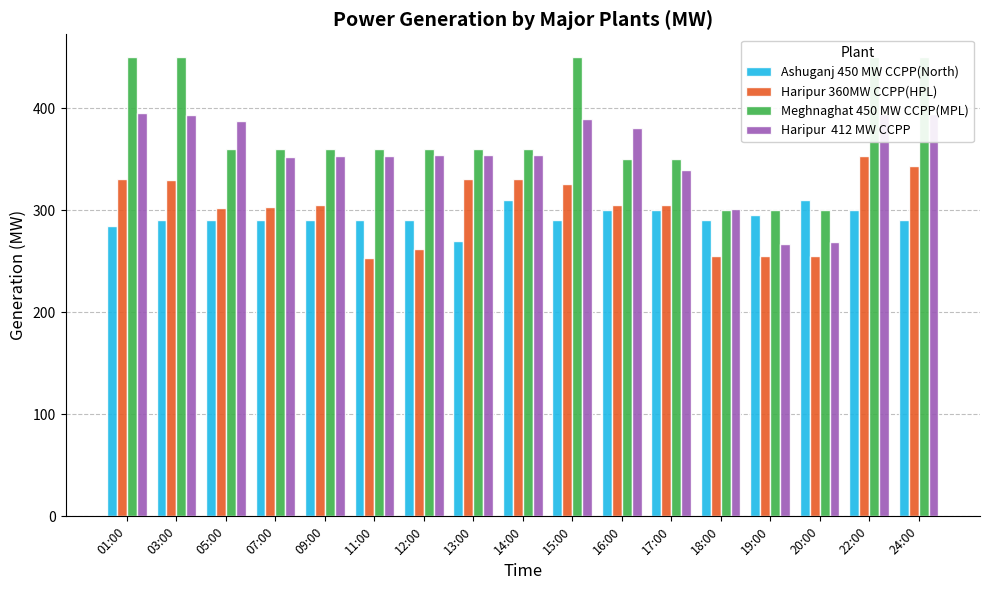

What is the spread (max minus min) of values at 24:00?

160